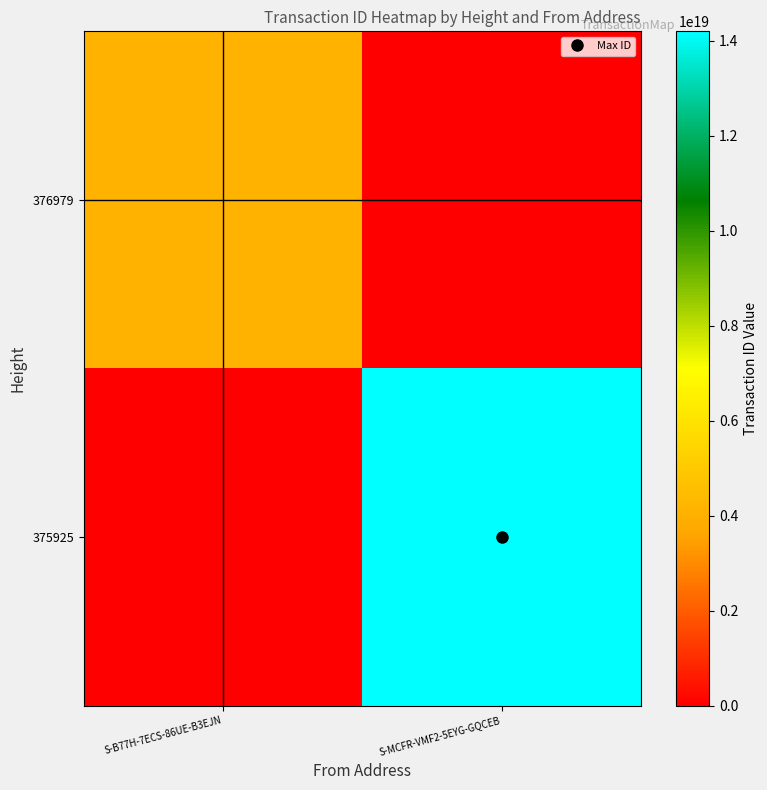

Rank the series by their average value, from highest to lowest.

375925, 376979